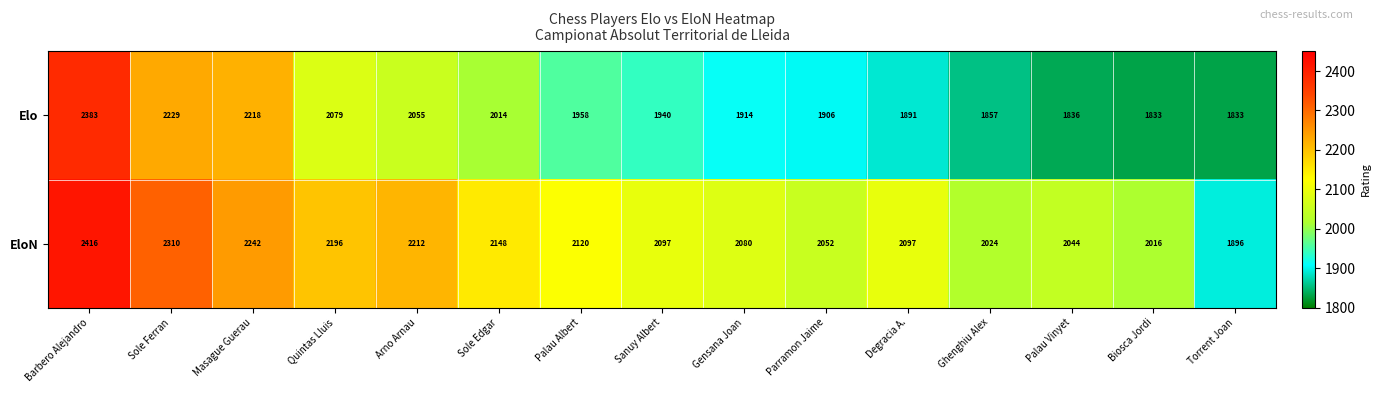

List the series in order of their overall mean, highest first.

EloN, Elo